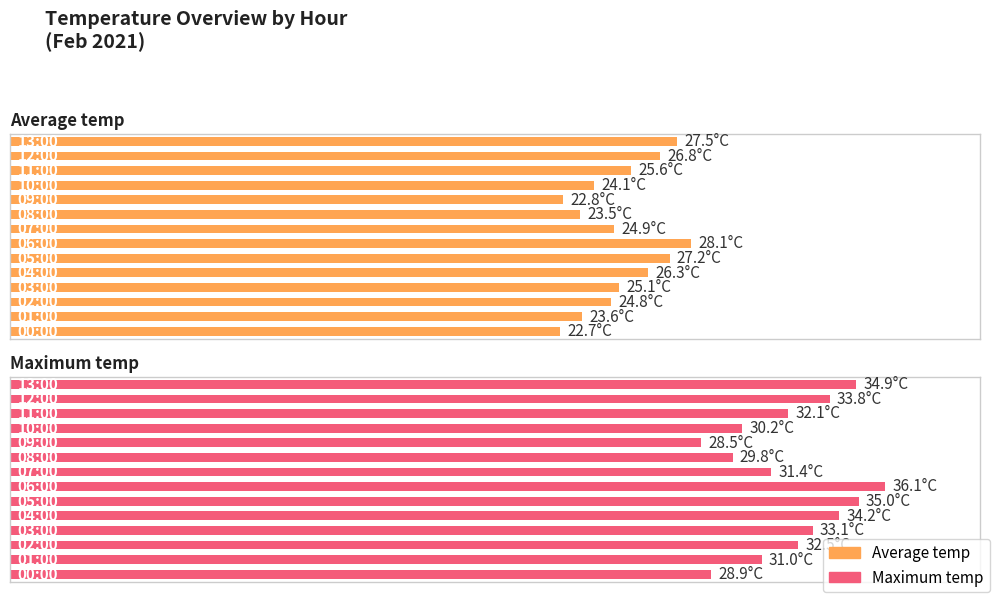

At which category is the sum across all series the highest?

6